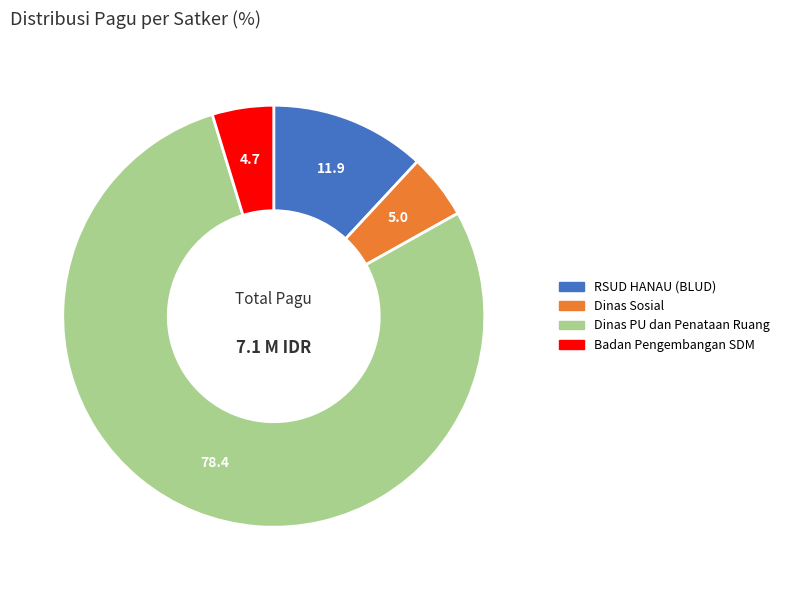

Which slice is the largest?

Dinas PU dan Penataan Ruang